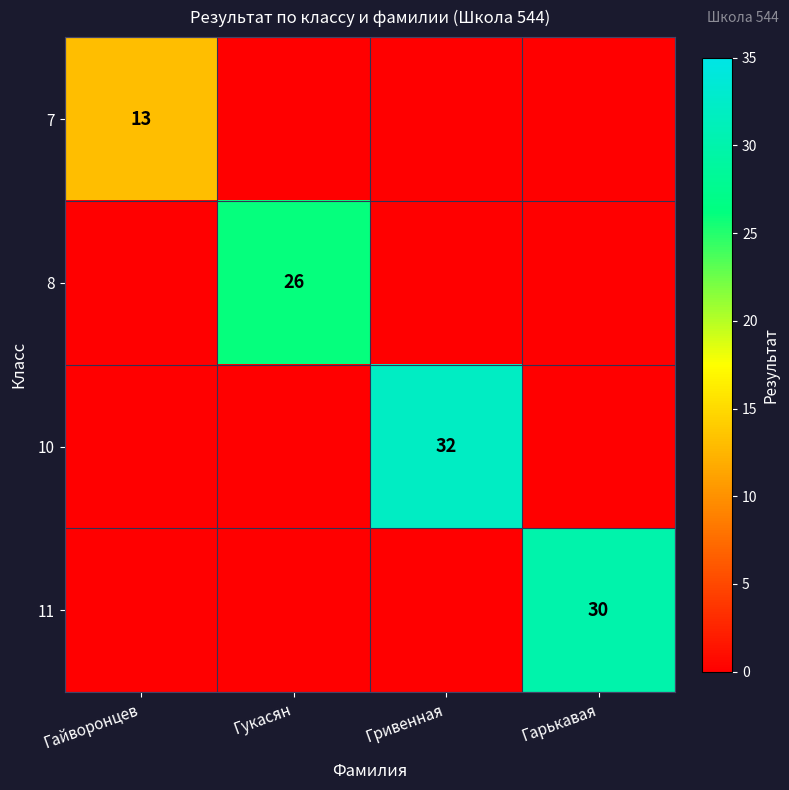

The value of 7 at Гайворонцев is 20. True or false?

False